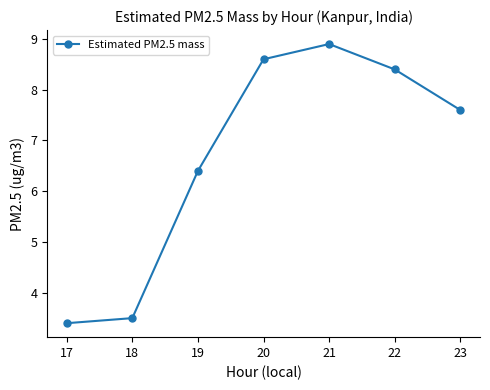

What is the difference between the maximum and minimum values?

5.5